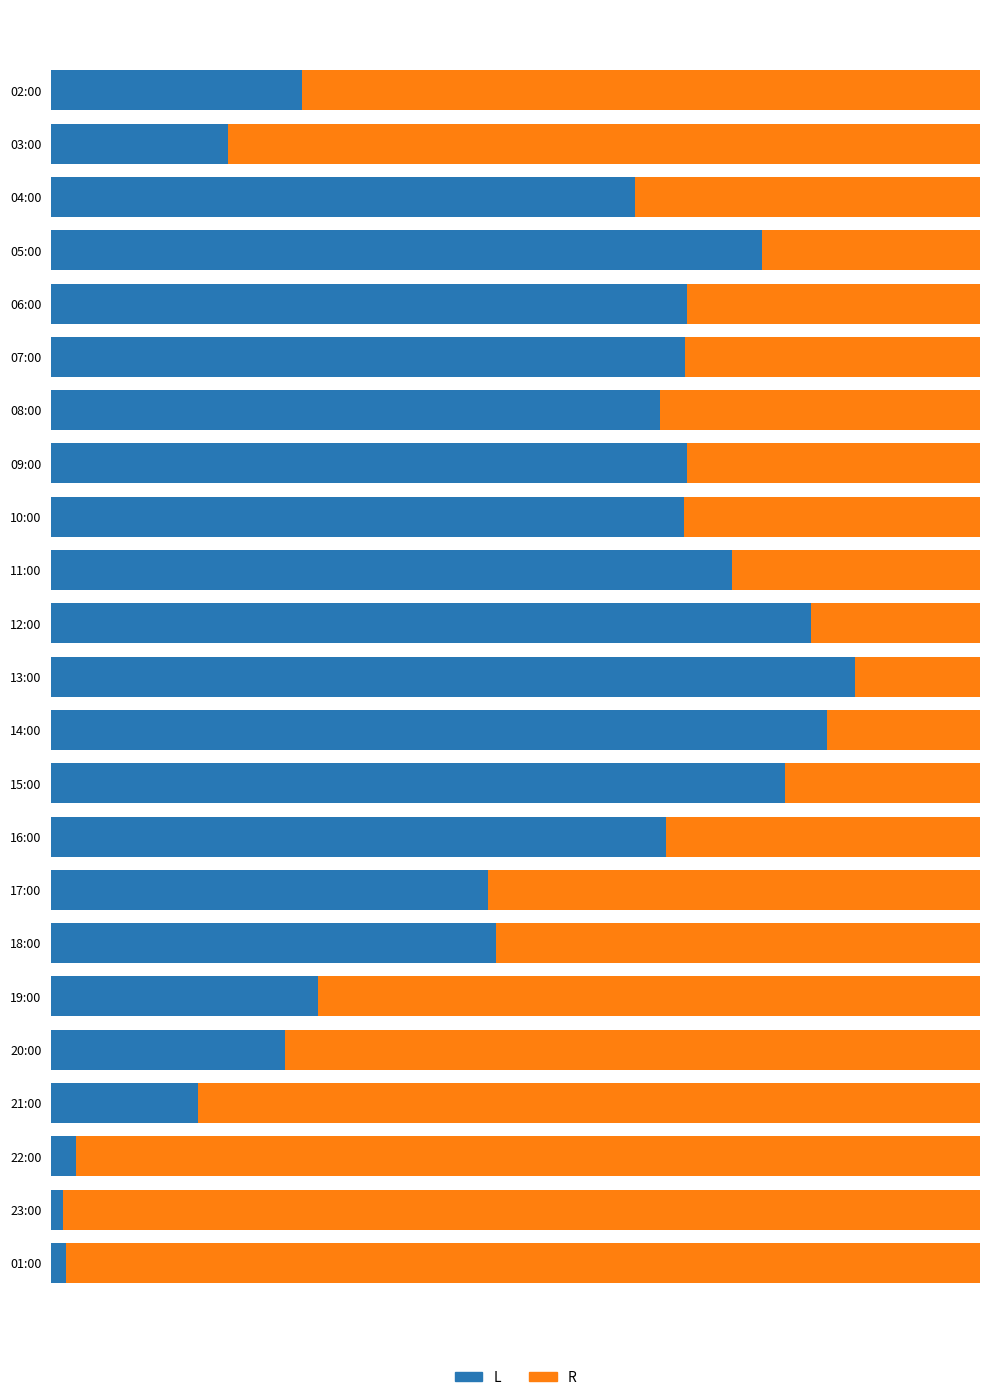

What are all the series names shown in the legend?

L, R